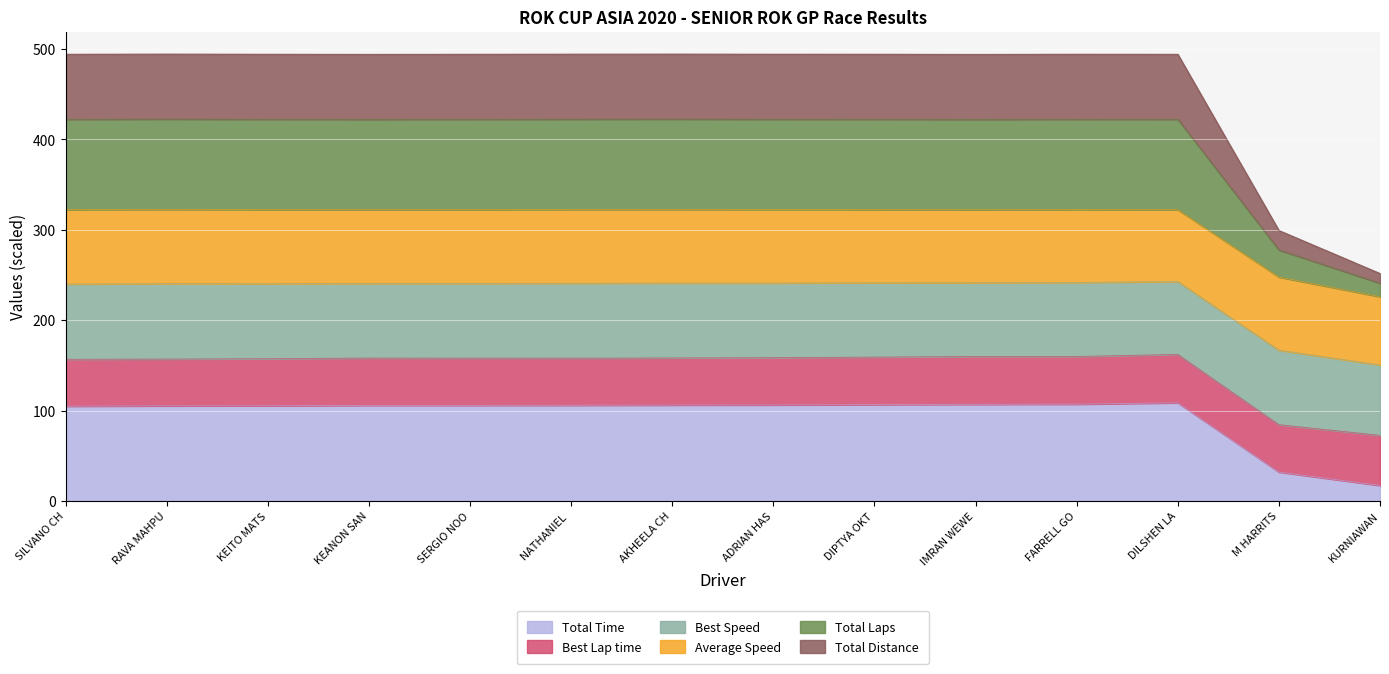

How many interior local valleys does the Total Distance series have?

2